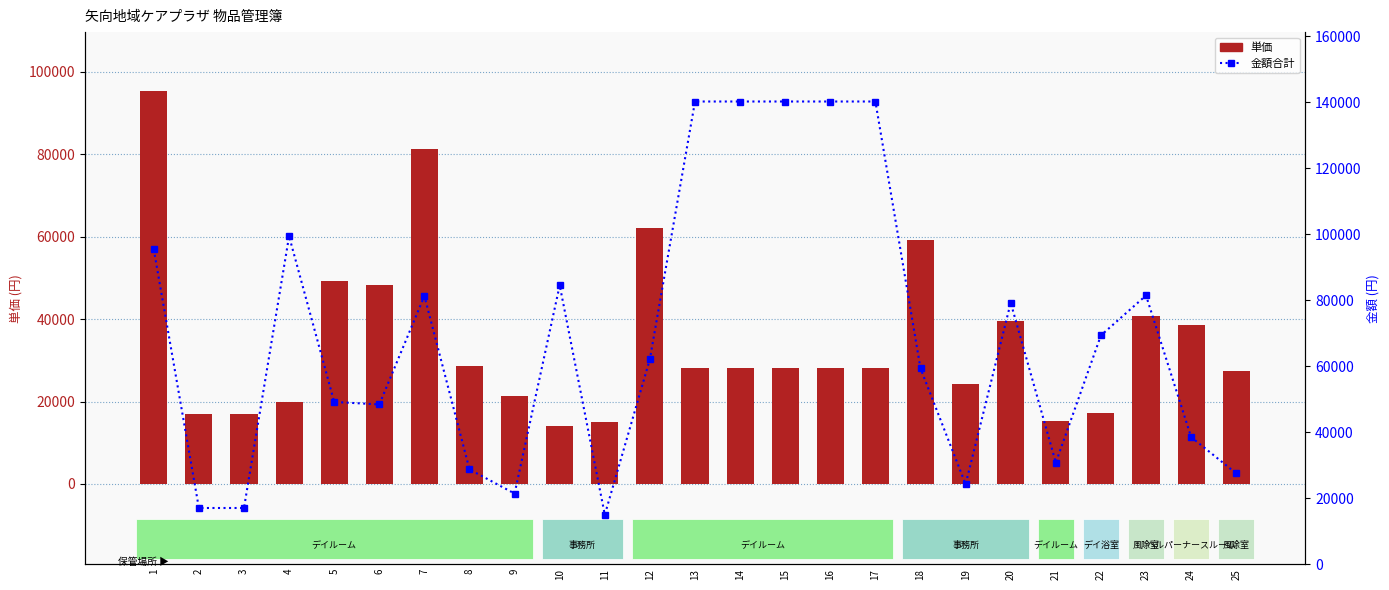

What is the maximum value for total amount?

140165